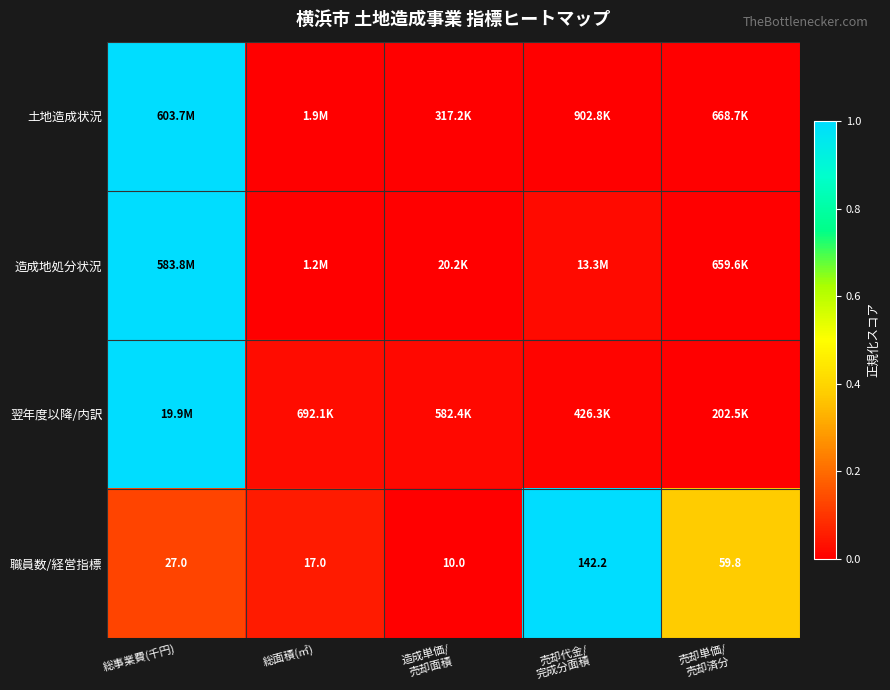

The value of 土地造成状況 at 総面積(㎡) is 0.0. True or false?

False